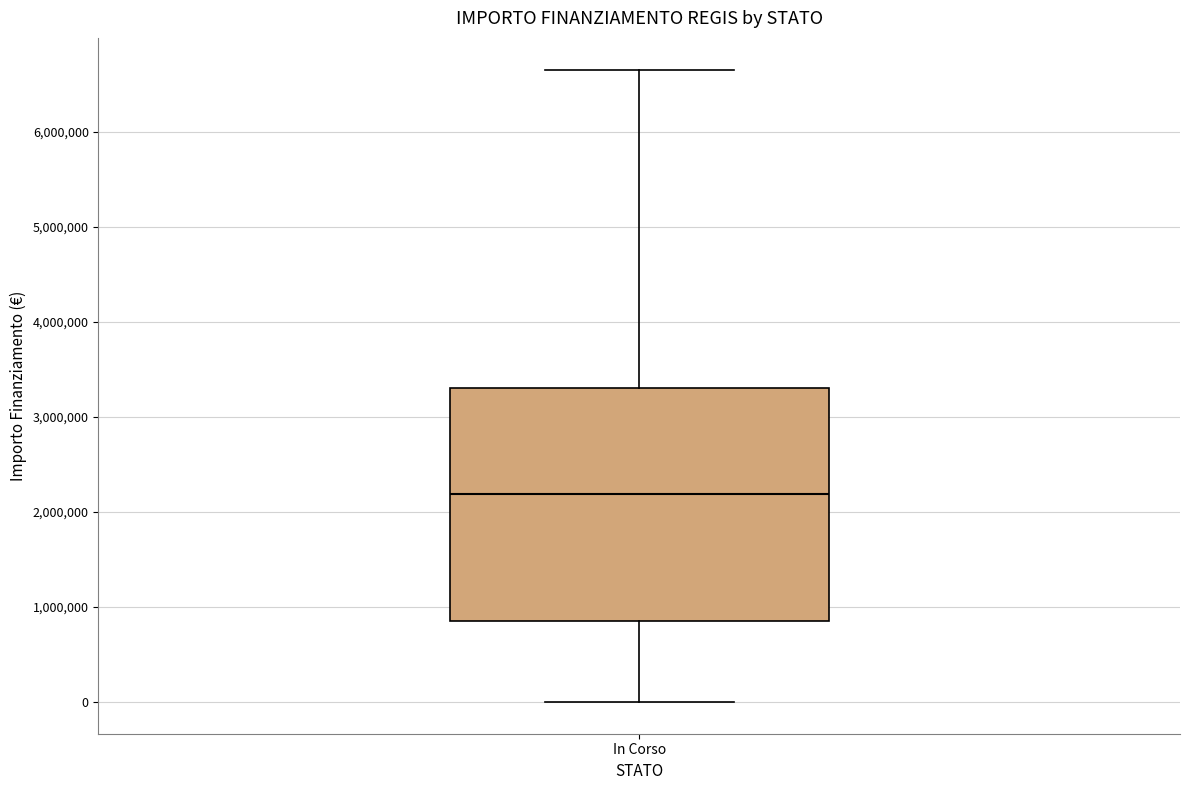

Transcribe this box plot: give where the median line is, the range the box spans, and where the two whiskers end, as read against the y-axis. The values are not printed on the chart, so give them approximately, as read against the axis.

median 2200000, box 800000 to 3300000, whiskers 0 to 6700000